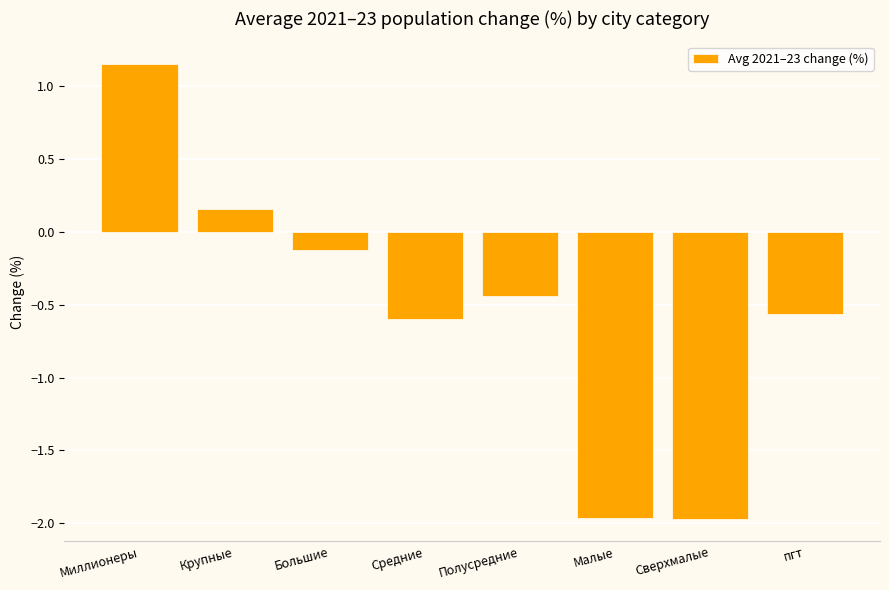

How many data points are above 0?

2